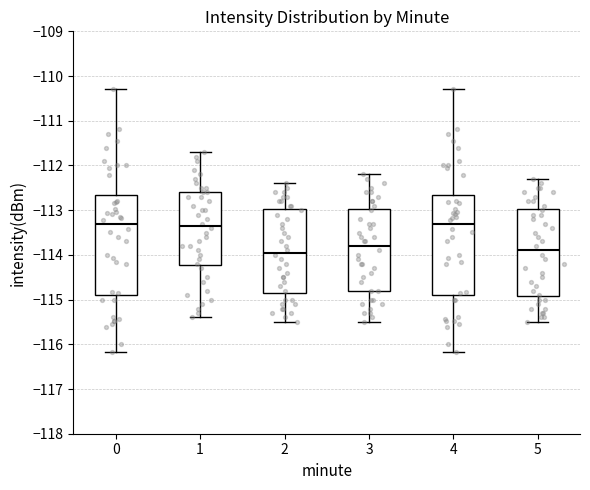

Where does the lower whisker of the box at x = 5 end on the y-axis? The values are not printed on the chart, so give them approximately, as read against the axis.

-115.5